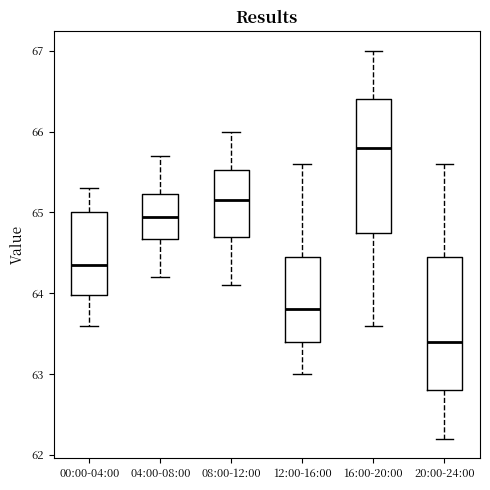

Reading left to right, transcribe this box plot: for each box, give where its median line is, the range the box spans, and where its two whiskers end, as read against the y-axis. The values are not printed on the chart, so give them approximately, as read against the axis.

00:00-04:00: median 64.4, box 64.0 to 65.0, whiskers 63.6 to 65.3
04:00-08:00: median 65.0, box 64.7 to 65.2, whiskers 64.2 to 65.7
08:00-12:00: median 65.2, box 64.7 to 65.5, whiskers 64.1 to 66.0
12:00-16:00: median 63.8, box 63.4 to 64.5, whiskers 63.0 to 65.6
16:00-20:00: median 65.8, box 64.8 to 66.4, whiskers 63.6 to 67.0
20:00-24:00: median 63.4, box 62.8 to 64.5, whiskers 62.2 to 65.6